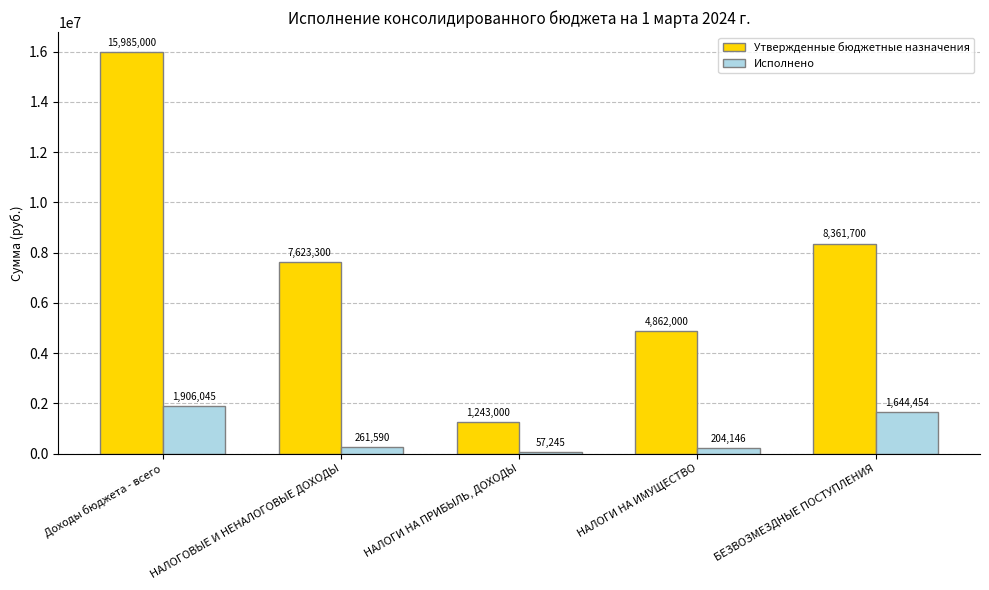

How many bars are there in total?

10